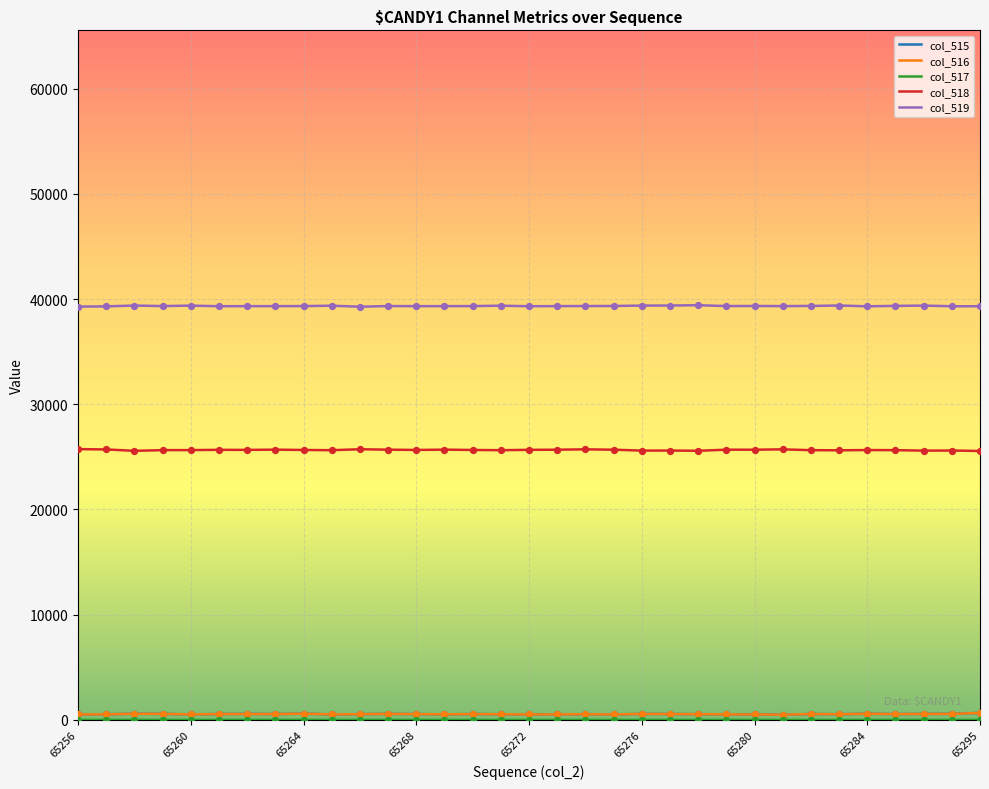

True or false: col_516 and col_518 cross at least once.

False